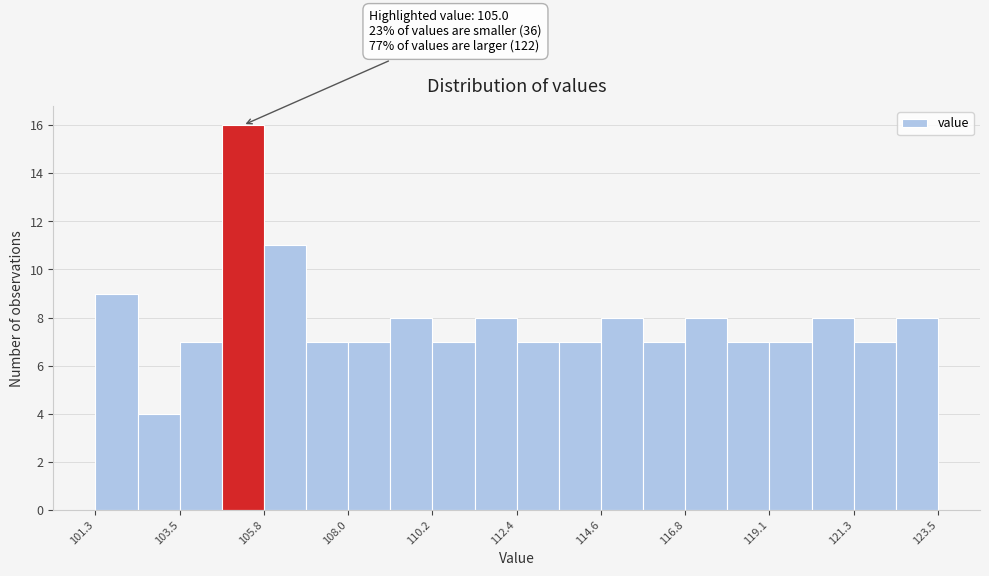

Around what value on the x-axis is the tallest bar? Give the approximate position of its centre, as read against the axis.

105.0